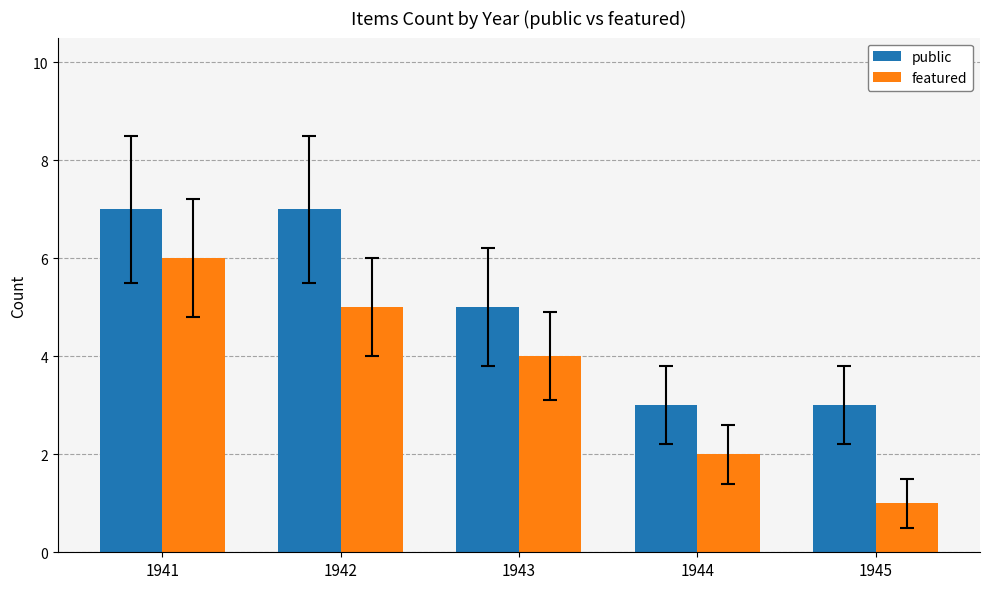

At which category is the sum across all series the highest?

1941